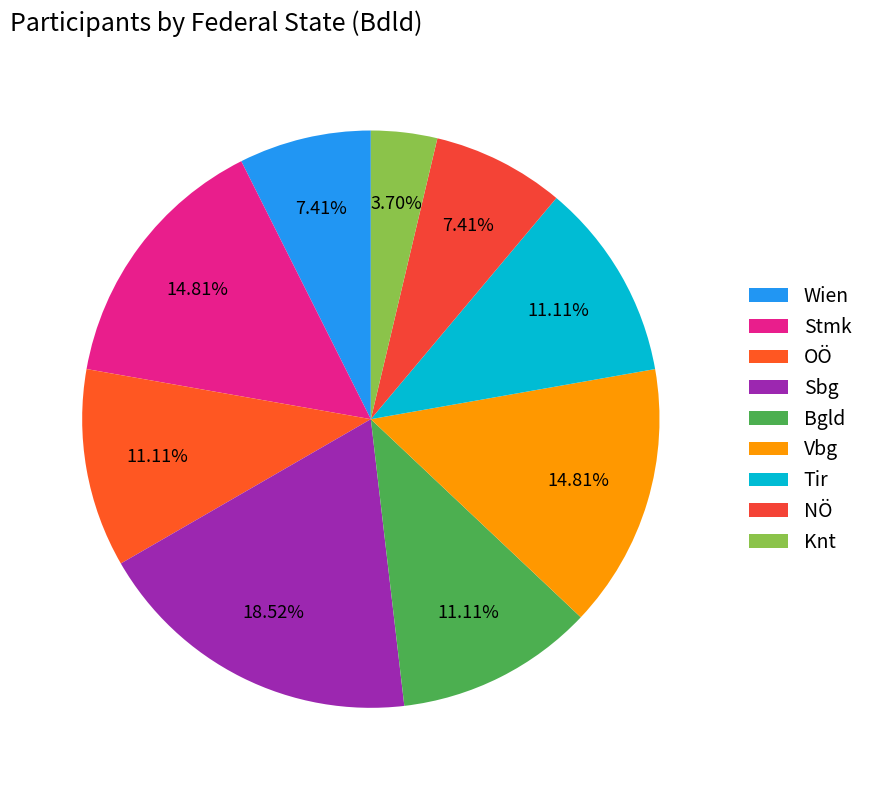

To the nearest percent, what is the average slice percentage?

11%